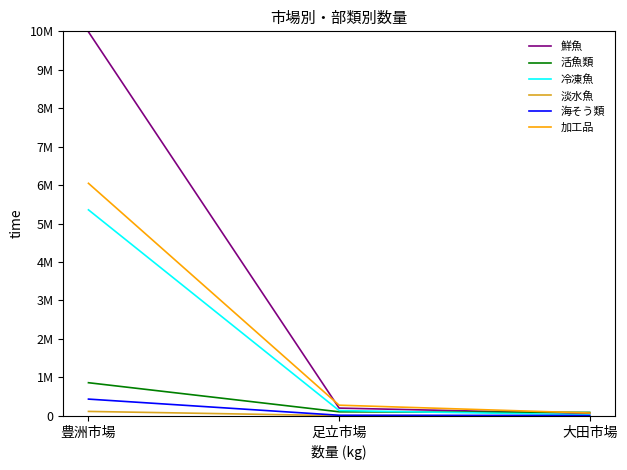

At how many categories does at least one series exceed 5245951?

1